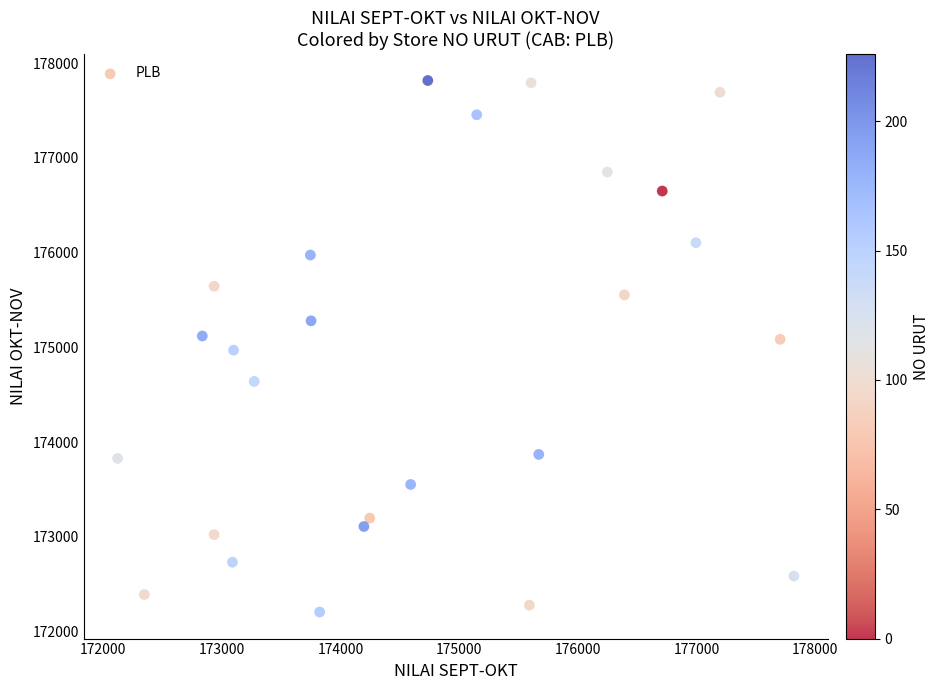

What is the range of X values (max minus min)?

5696.0